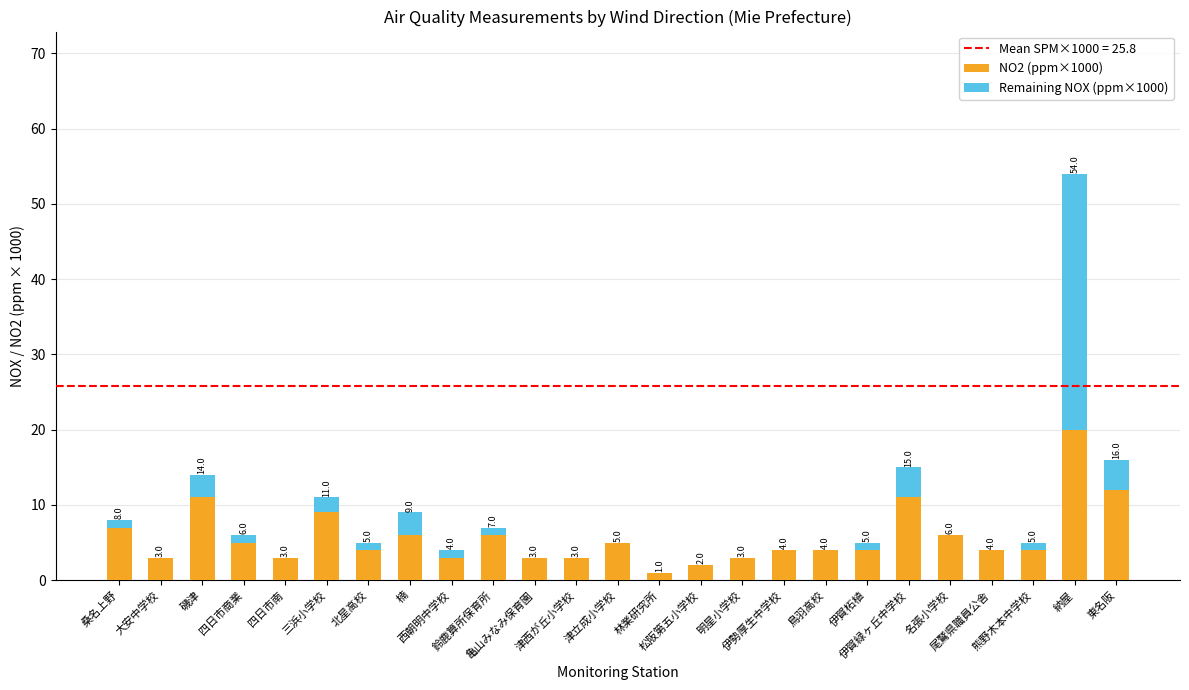

What is the maximum value for NO2 (ppm×1000)?

20